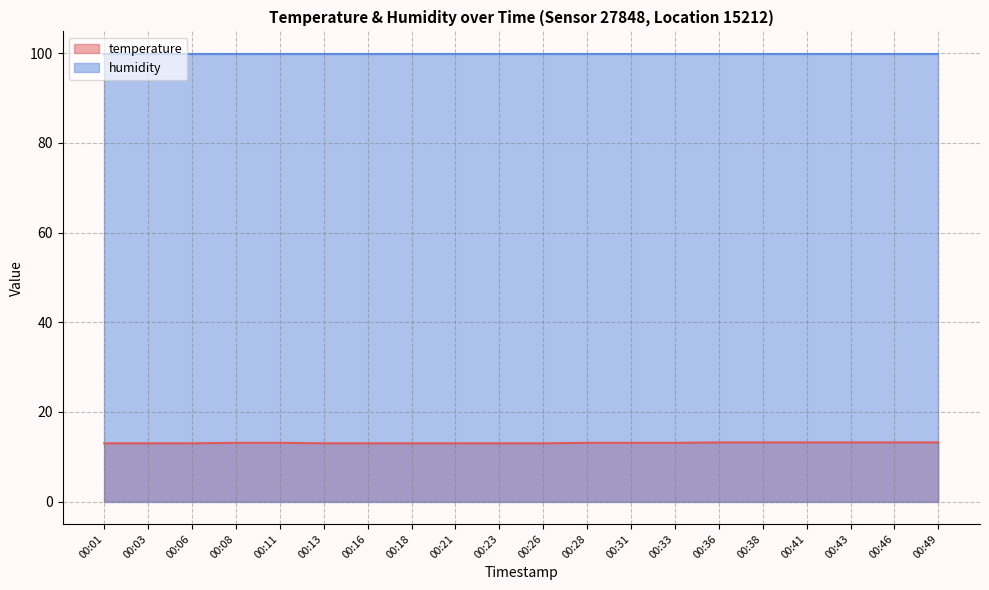

Which label corresponds to the largest value in the chart?

00:36